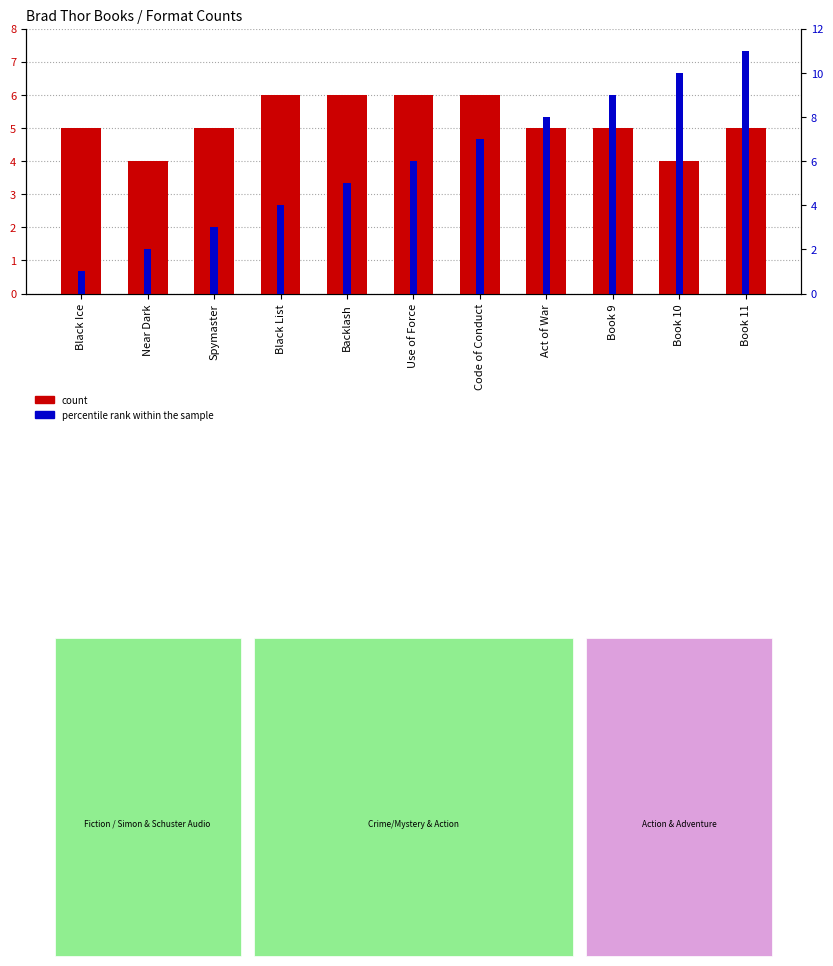

Reading right to left, what are all the values shown in this chart?

count: 5	4	5	5	6	6	6	6	5	4	5
percentile rank within the sample: 11	10	9	8	7	6	5	4	3	2	1